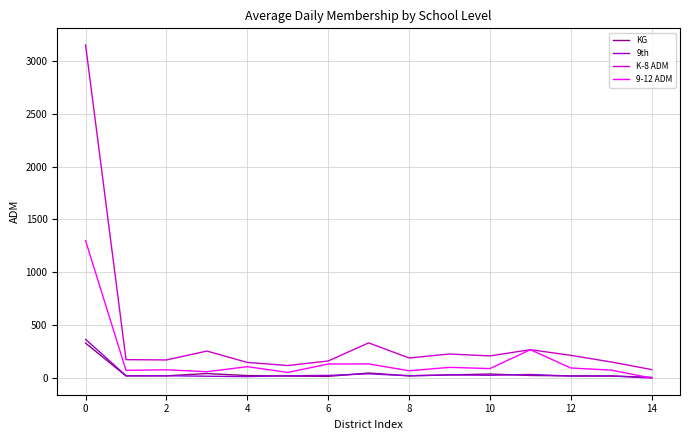

What is the average value of the 9-12 ADM series?

175.8